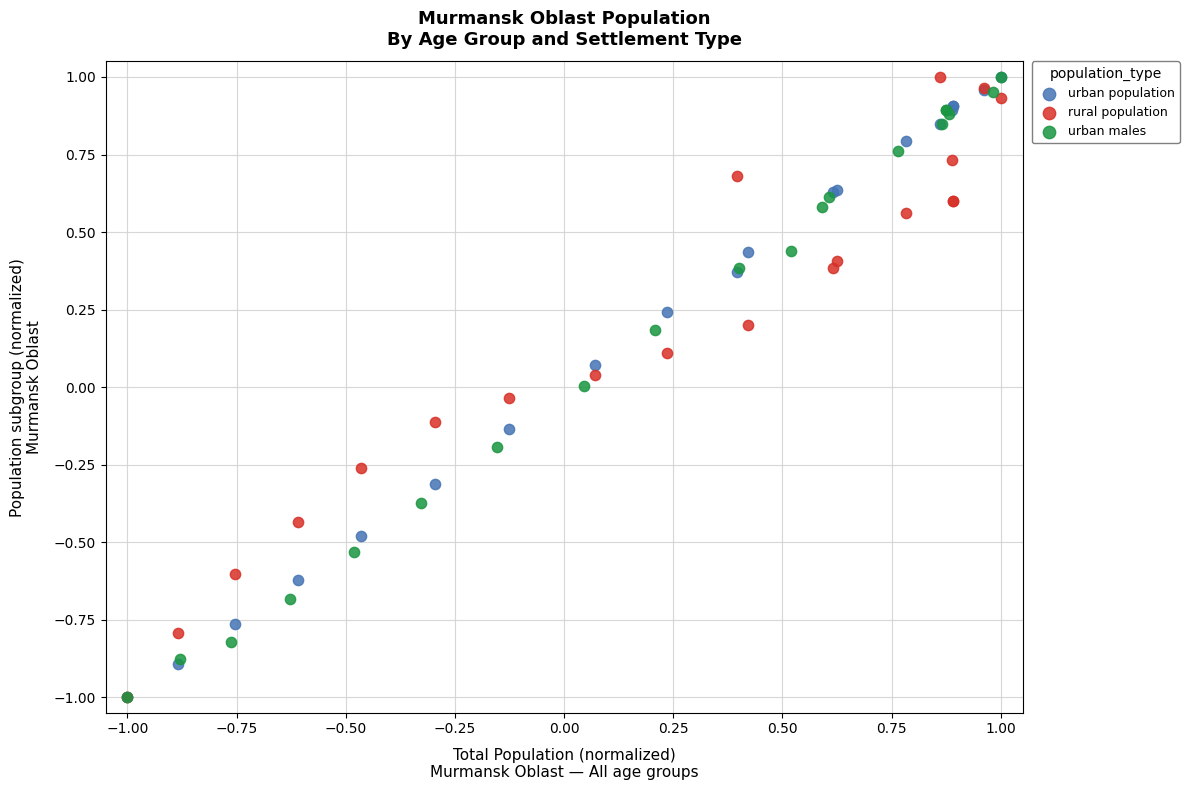

What are all the series names shown in the legend?

urban population, rural population, urban males